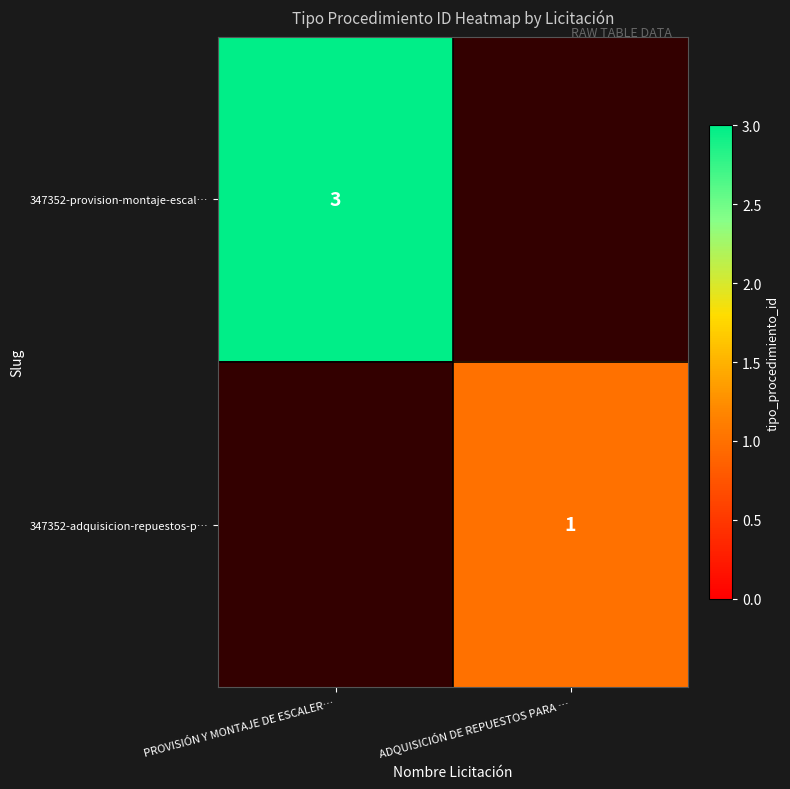

True or false: 347352-adquisicion-repuestos-p… has a value of 1 at ADQUISICIÓN DE REPUESTOS PARA ….

True